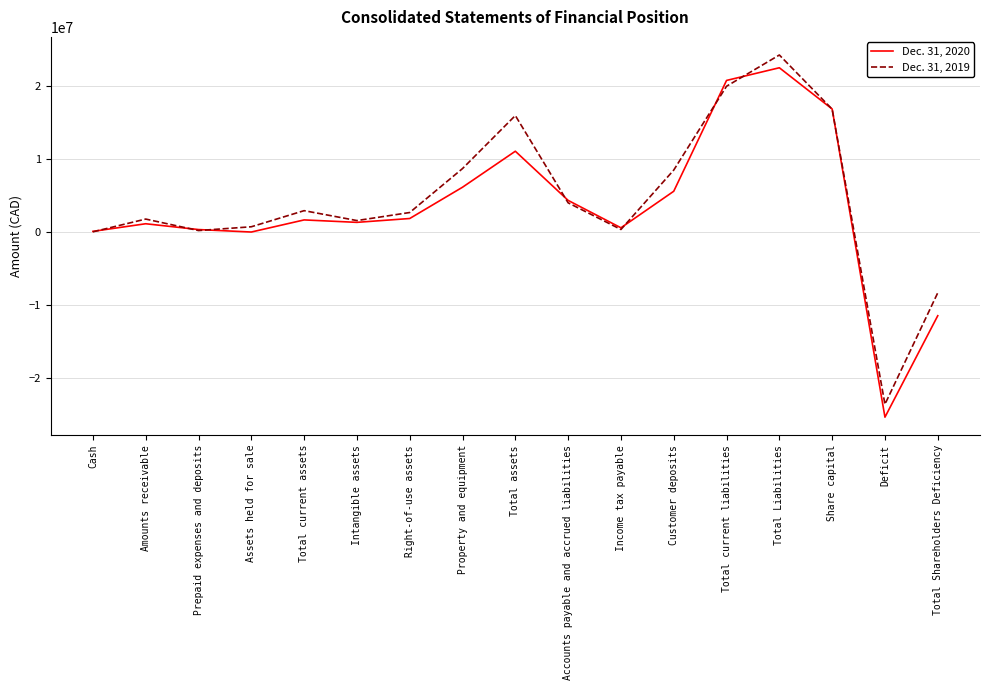

Is it true that Dec. 31, 2019 equals 15005315 at Property and equipment?

False